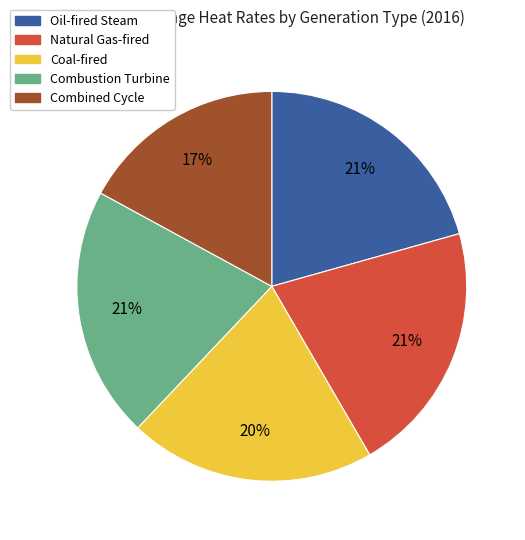

True or false: Combined Cycle accounts for 9% of the total.

False